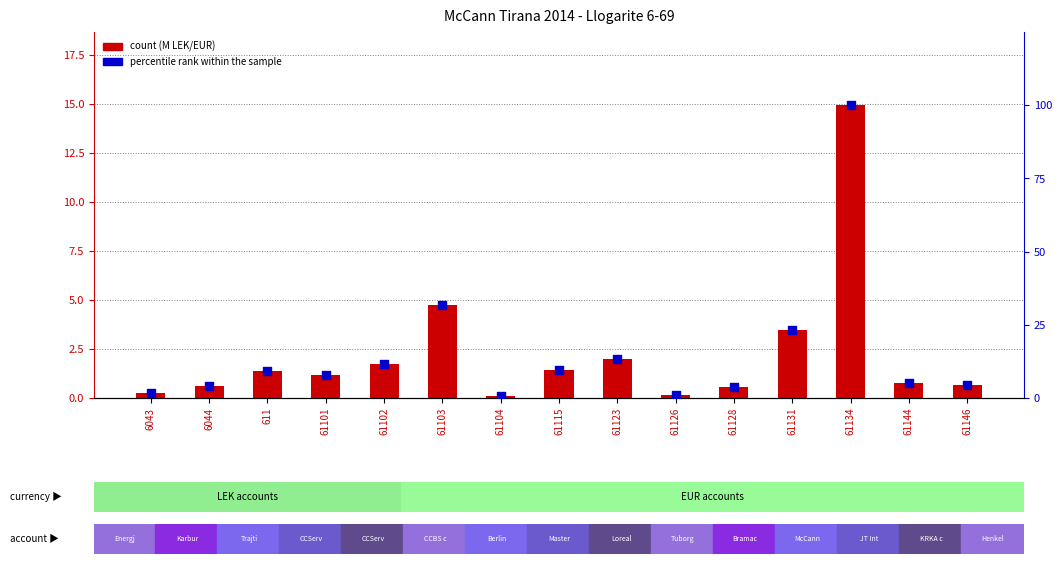

What is the total value across all series at 61123?

15.5